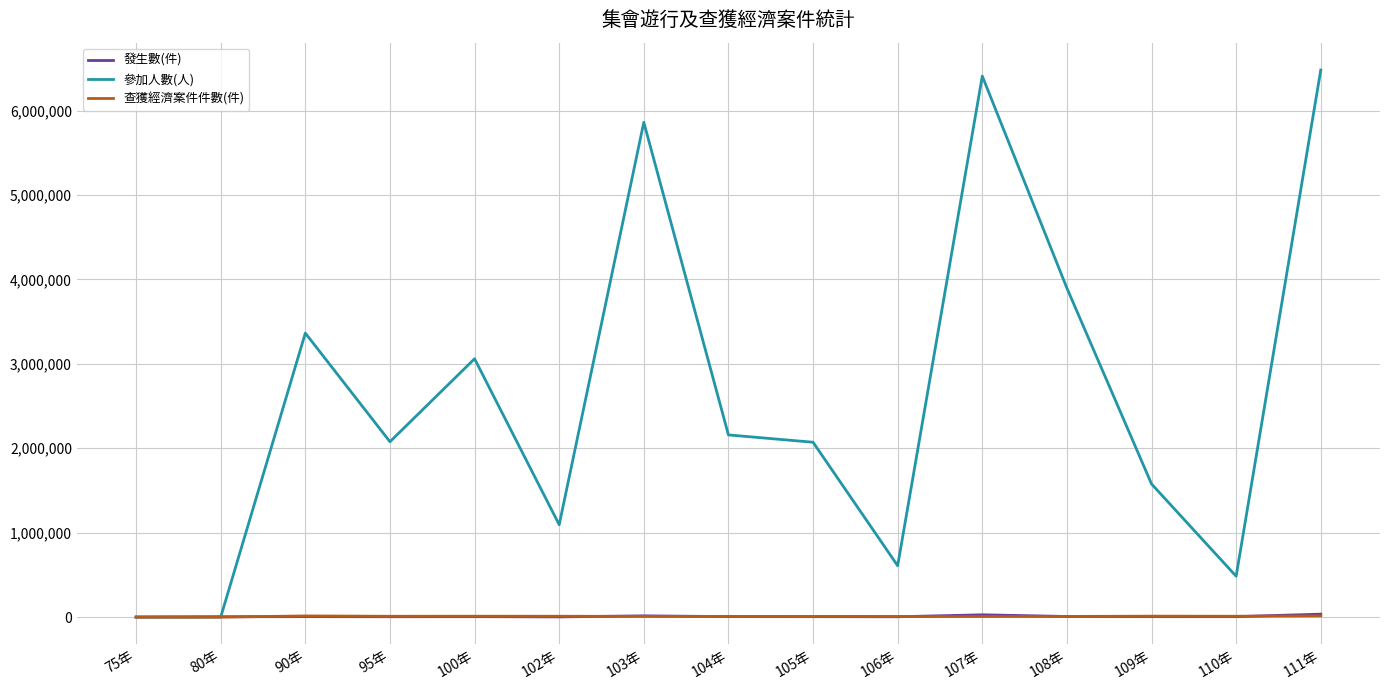

The value of 查獲經濟案件件數(件) at 80年 is 0. True or false?

True